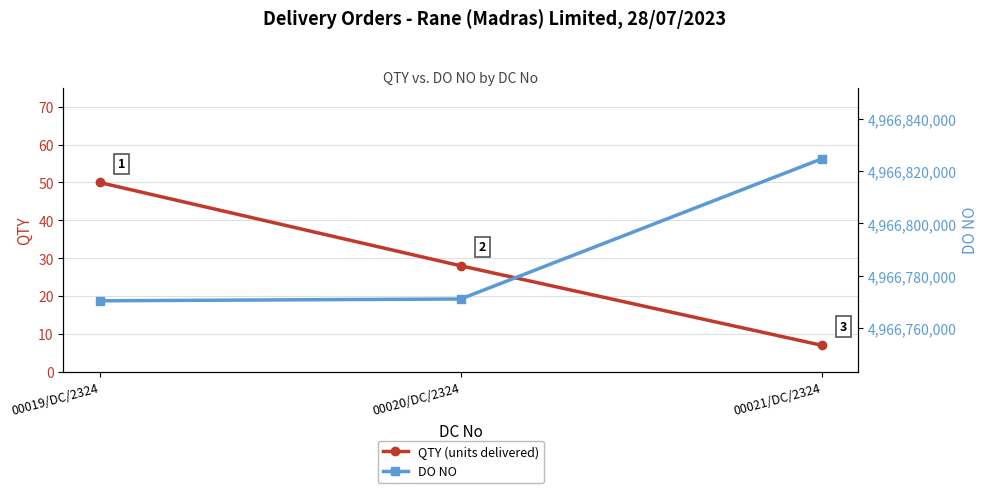

How many distinct data groups are displayed?

2